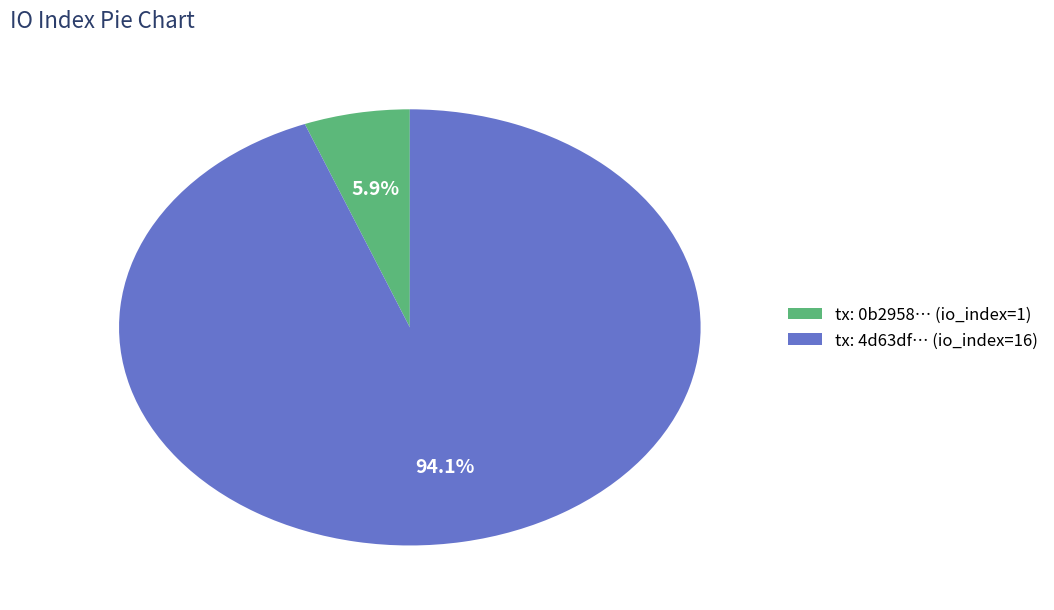

Does any single category account for the majority?

Yes